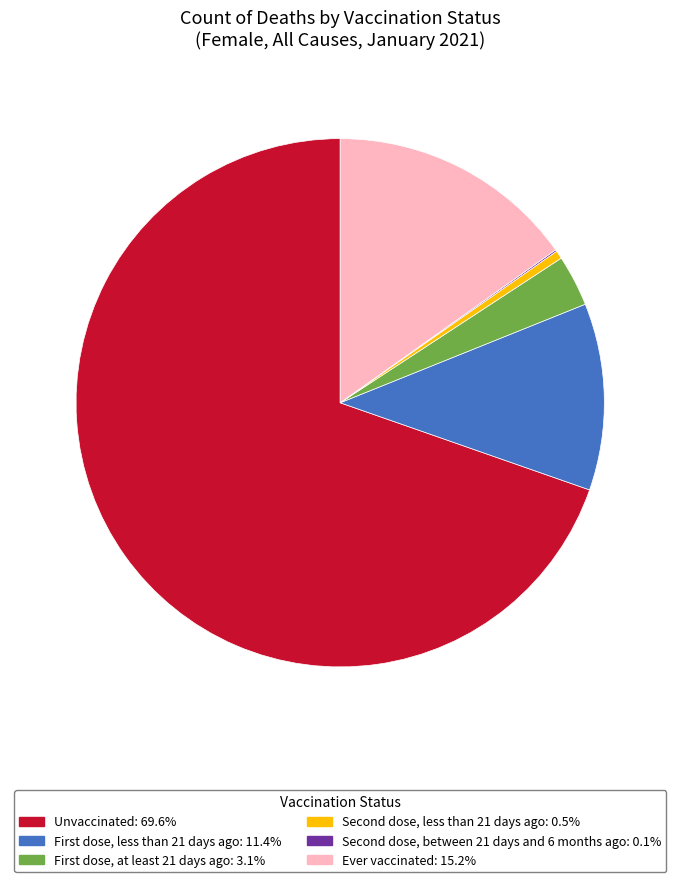

Is Ever vaccinated: 15.2% the majority of the pie?

No